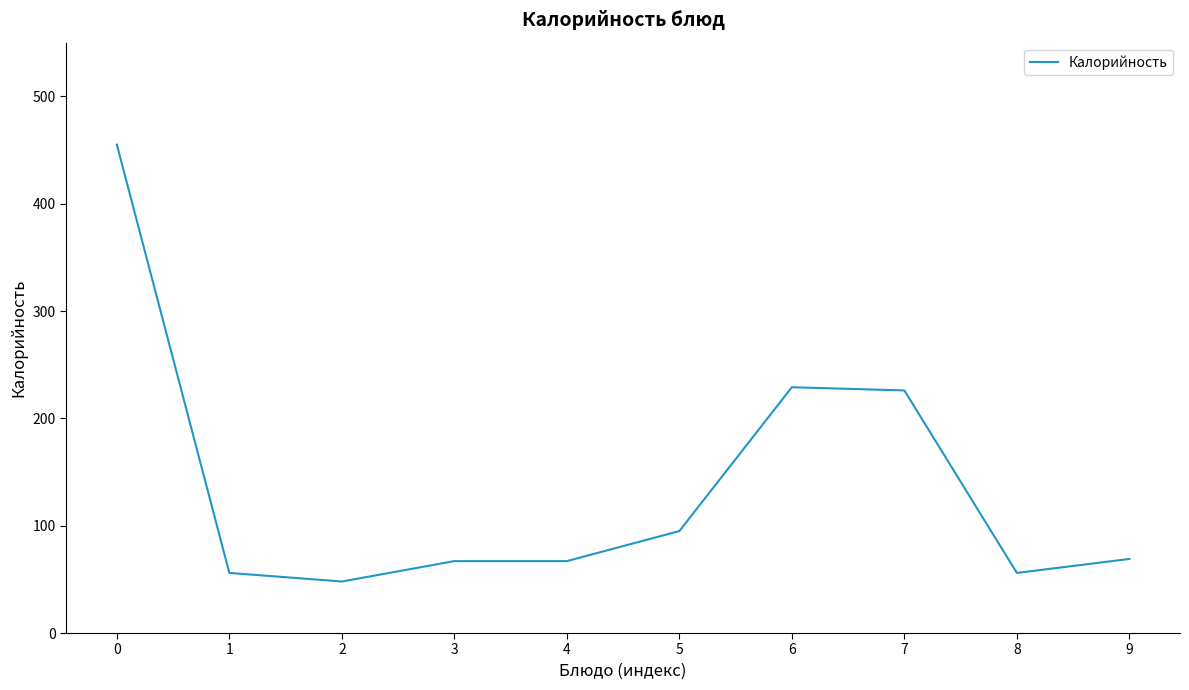

What is the difference between the maximum and second lowest values?

399